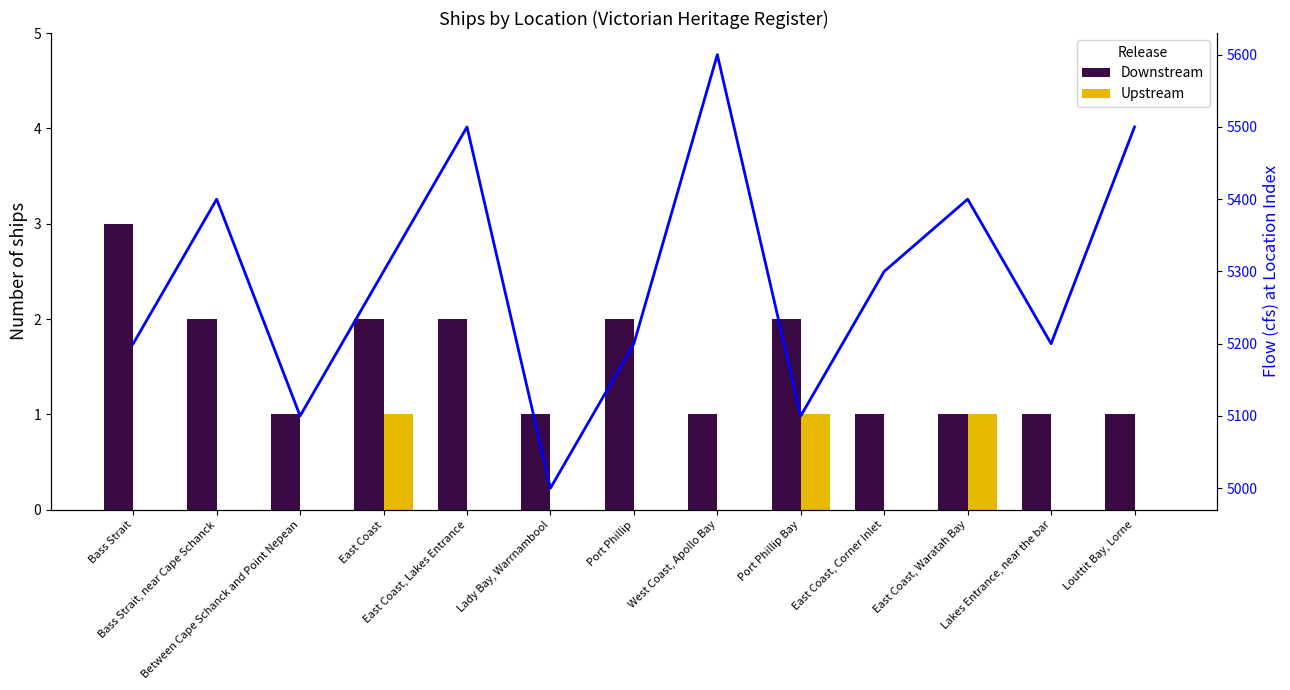

Is the value of Downstream at Lady Bay, Warrnambool greater than the value of Flow at Location Index at East Coast, Lakes Entrance?

No